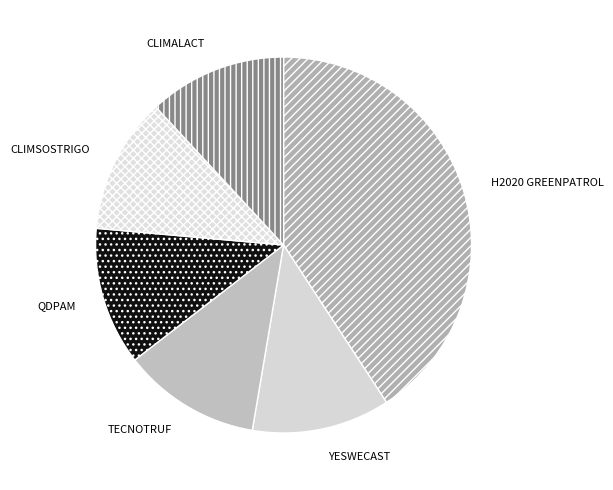

The QDPAM slice represents 25% of the pie. True or false?

False